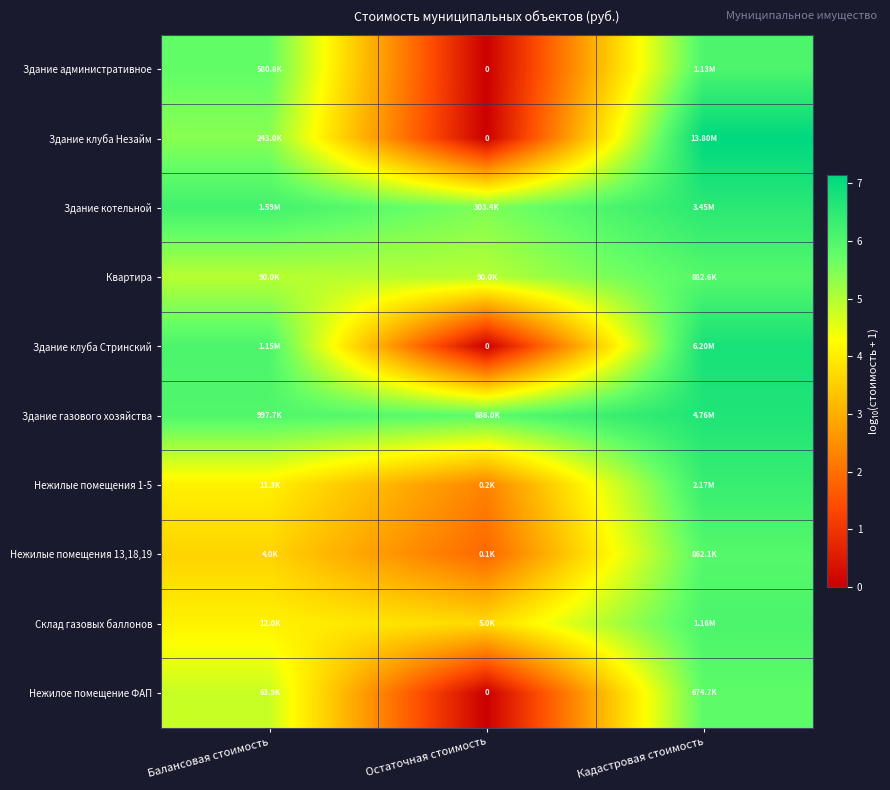

What is the difference between the maximum and second lowest values in the Здание клуба Стринский series?

0.7